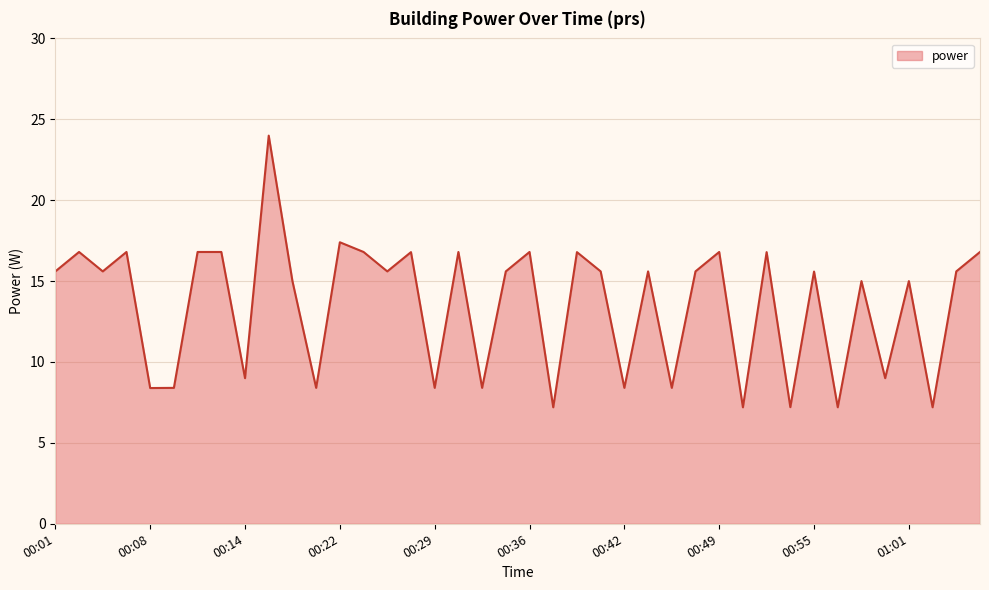

What is the smallest value displayed?

7.2